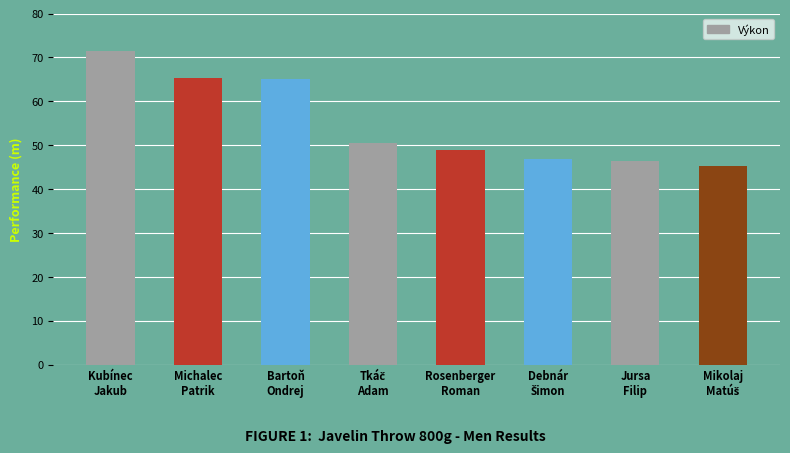

The value at Rosenberger
Roman is 49.0. True or false?

True